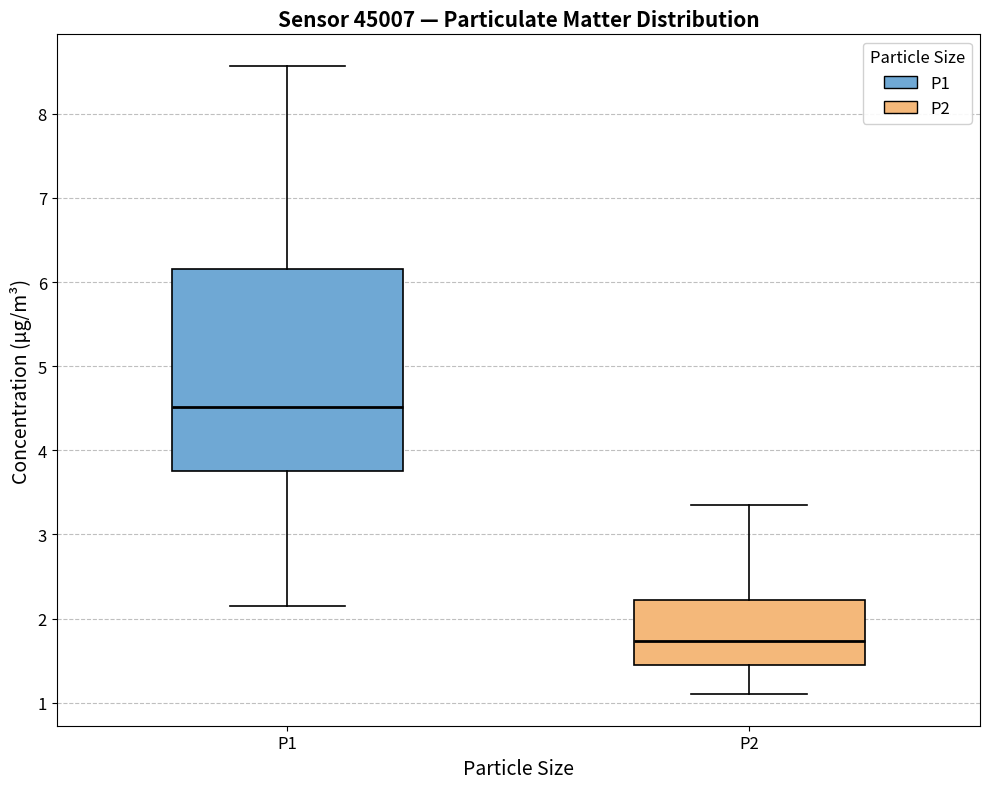

Which box has the lowest median line?

P2